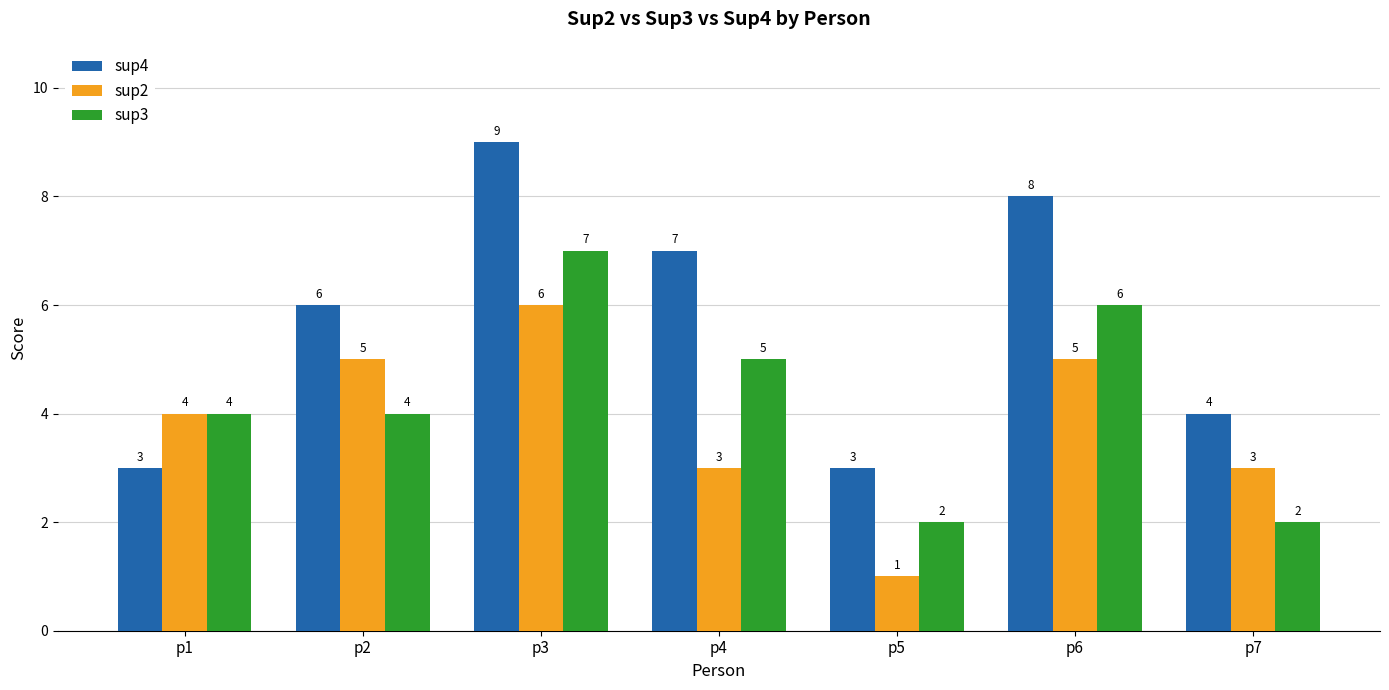

The value of sup2 at p4 is 3. True or false?

True